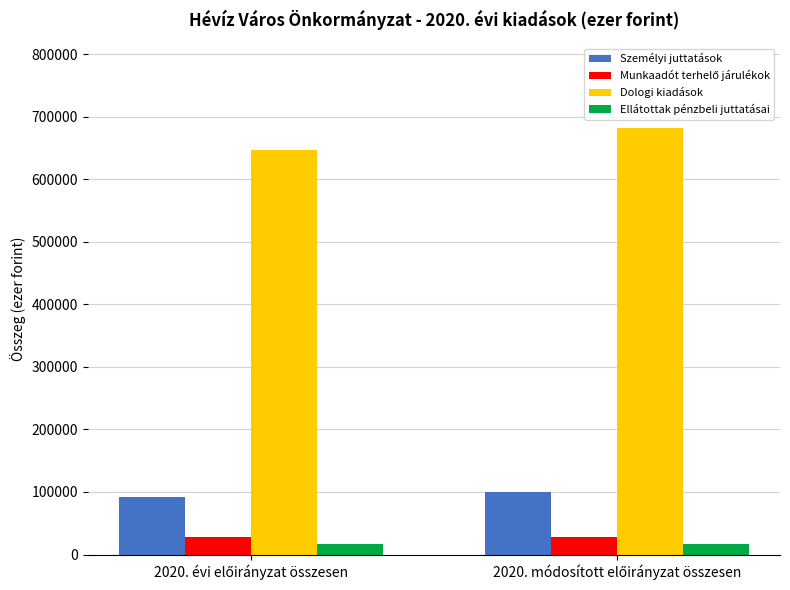

What is the highest value of the Dologi kiadások series?

681522